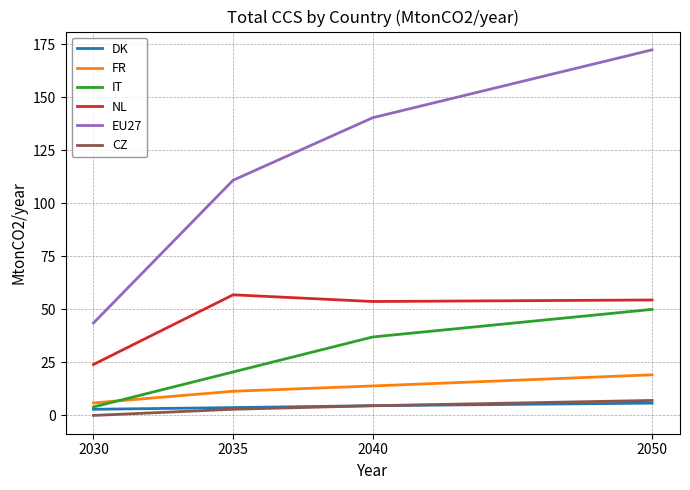

What is the difference between the highest and lowest values at 2040?

135.8